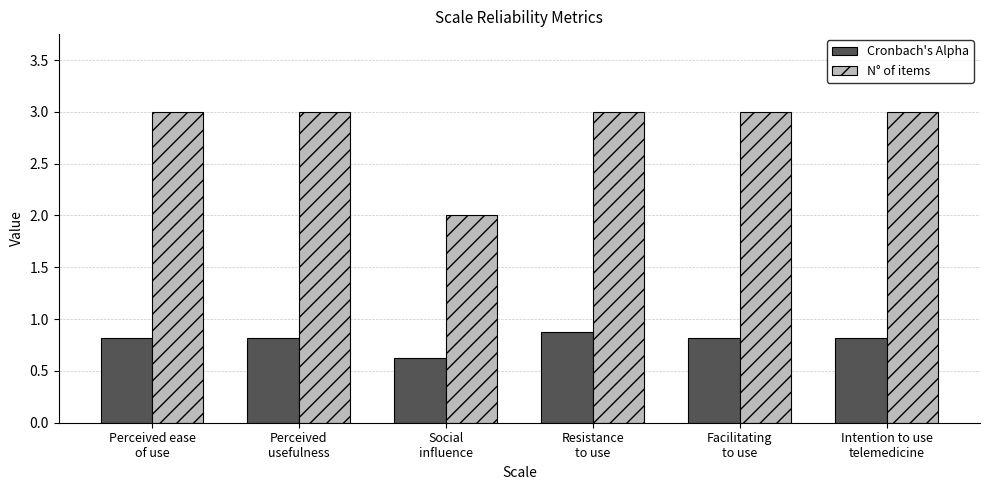

At how many categories does at least one series exceed 0?

6